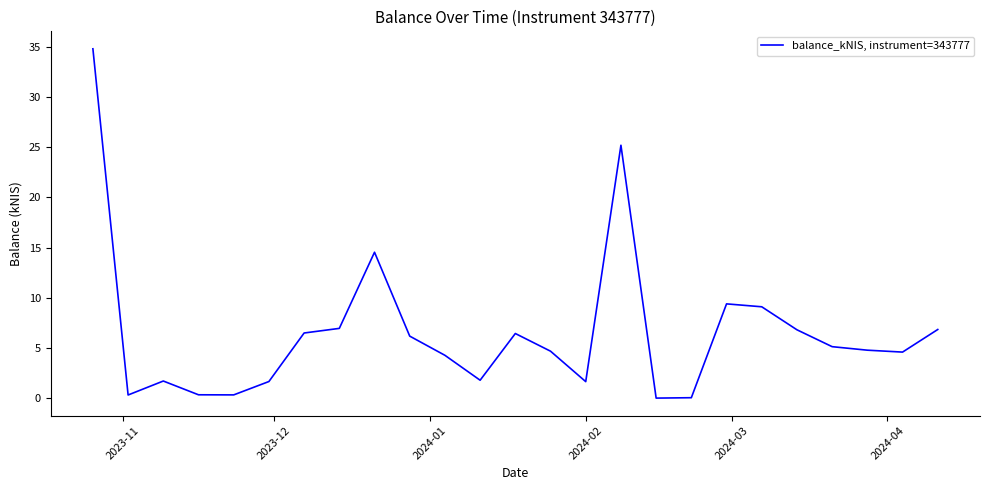

What is the greatest value displayed?

34.8